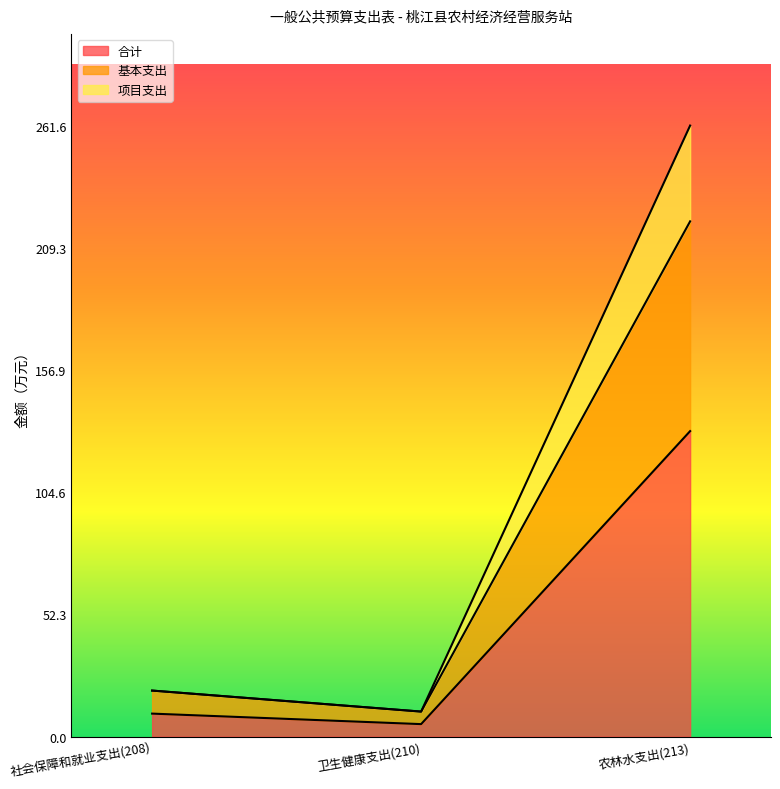

Which label corresponds to the largest value in the chart?

农林水支出(213)